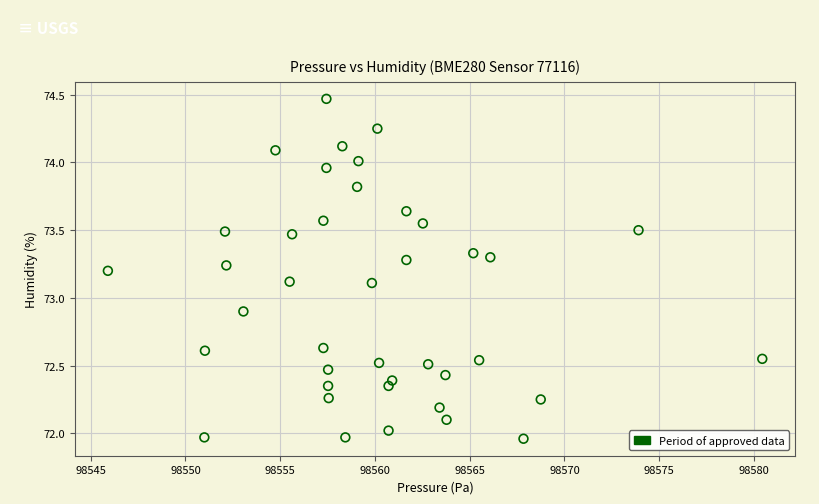

What is the range of Y values (max minus min)?

2.5